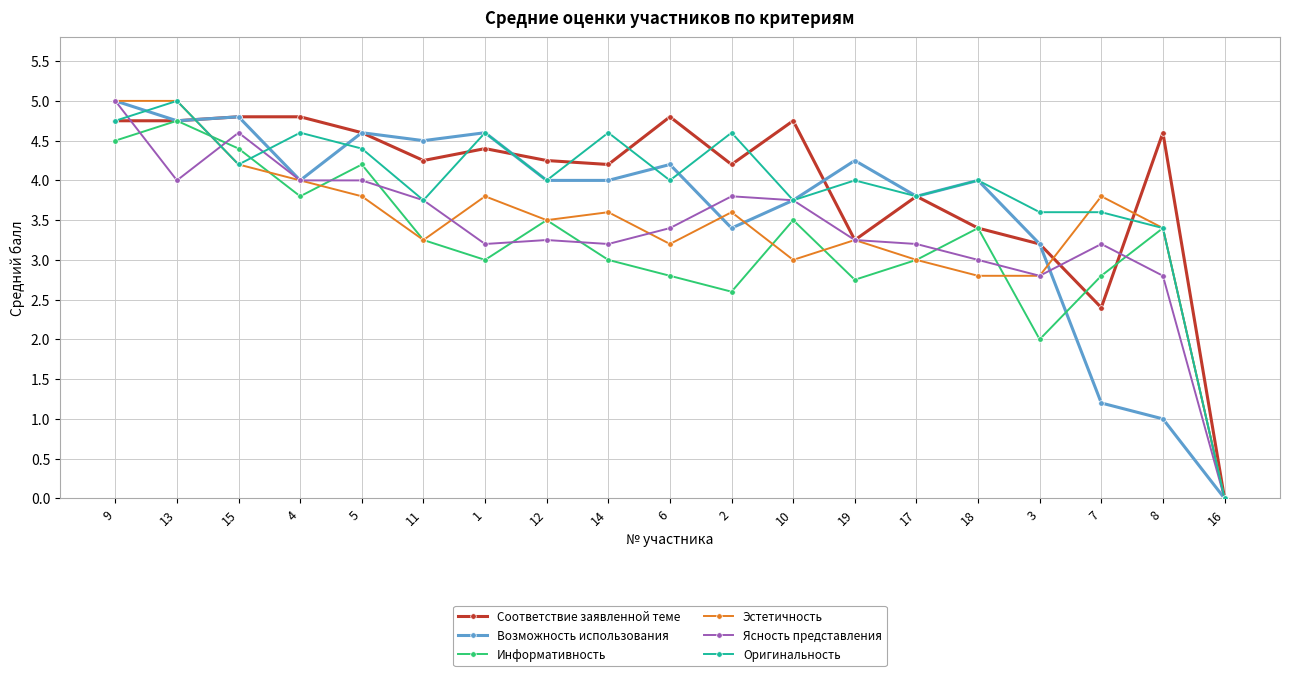

At which category does Ясность представления reach its first local valley?

13